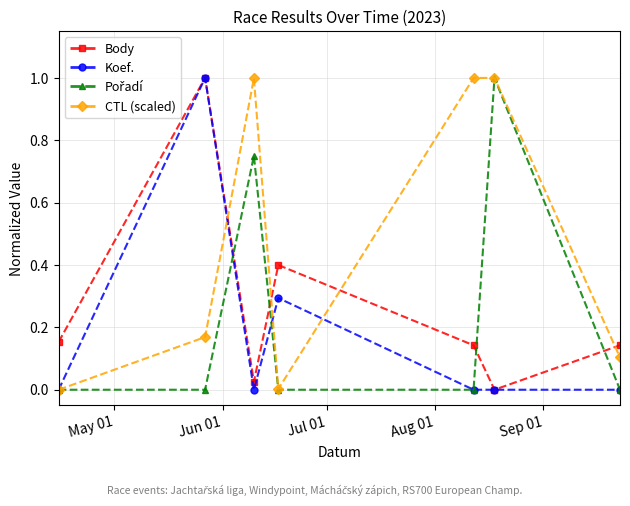

In CTL (scaled), how many points are higher than both neighbors (excluding endpoints)?

2